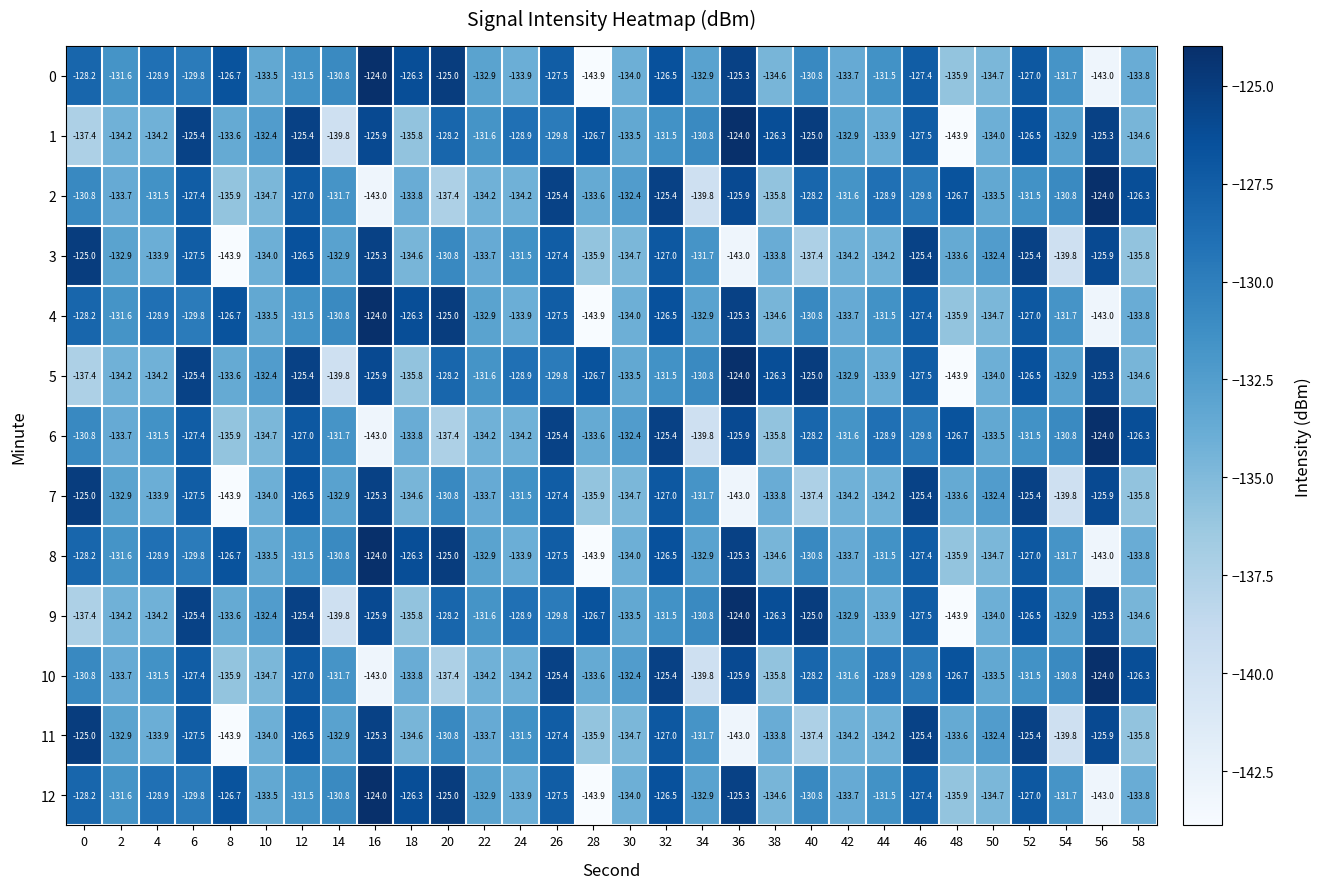

What value does the 4 series have at 4?

-128.9